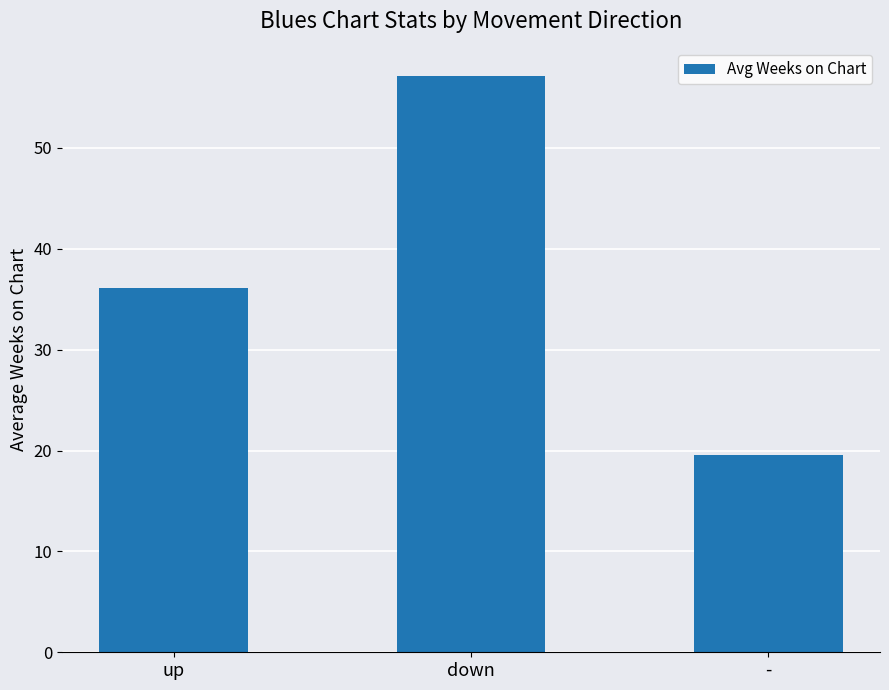

Approximately how many times larger is the value at up compared to -?

1.8